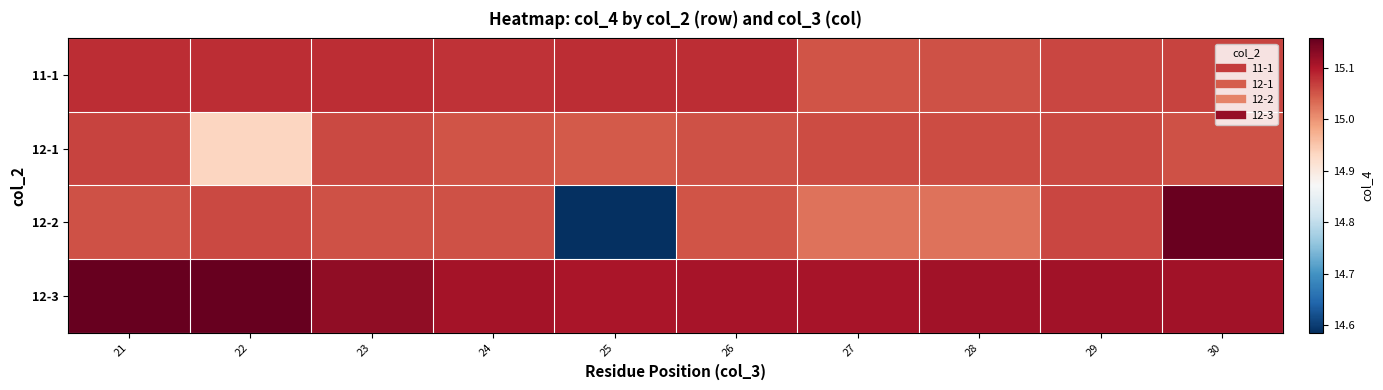

At 29, list the series in order from largest to smallest.

12-3, 12-2, 11-1, 12-1